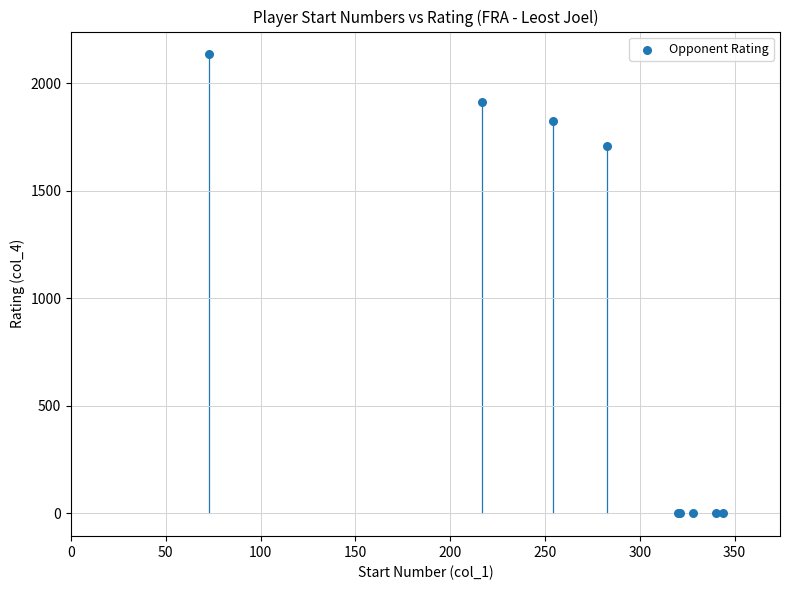

What Y value in the scatter plot is closest to 1067?

1709